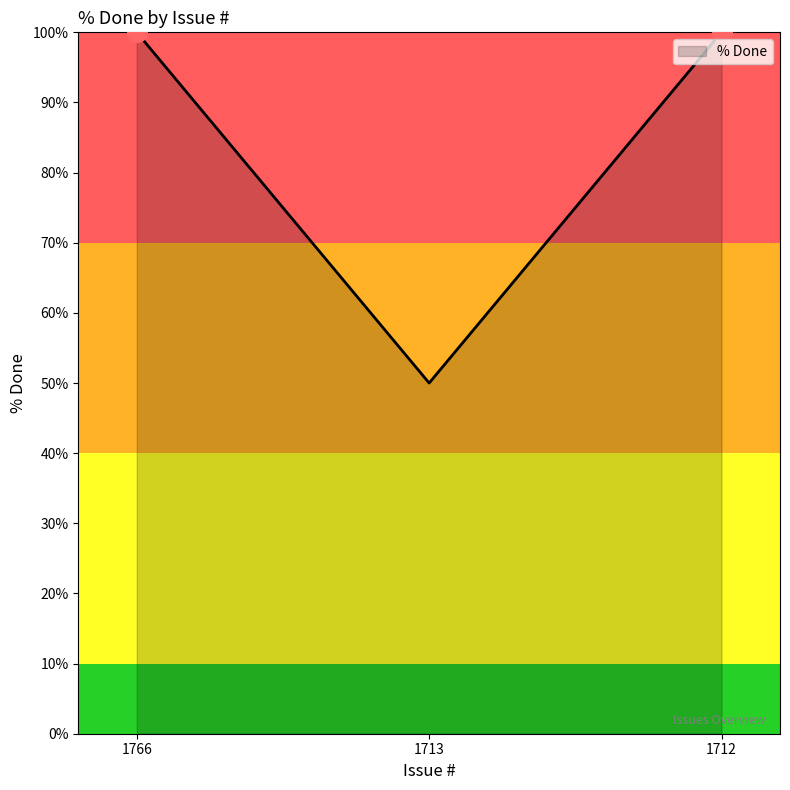

What is the change in value from 1713 to 1712?

+50